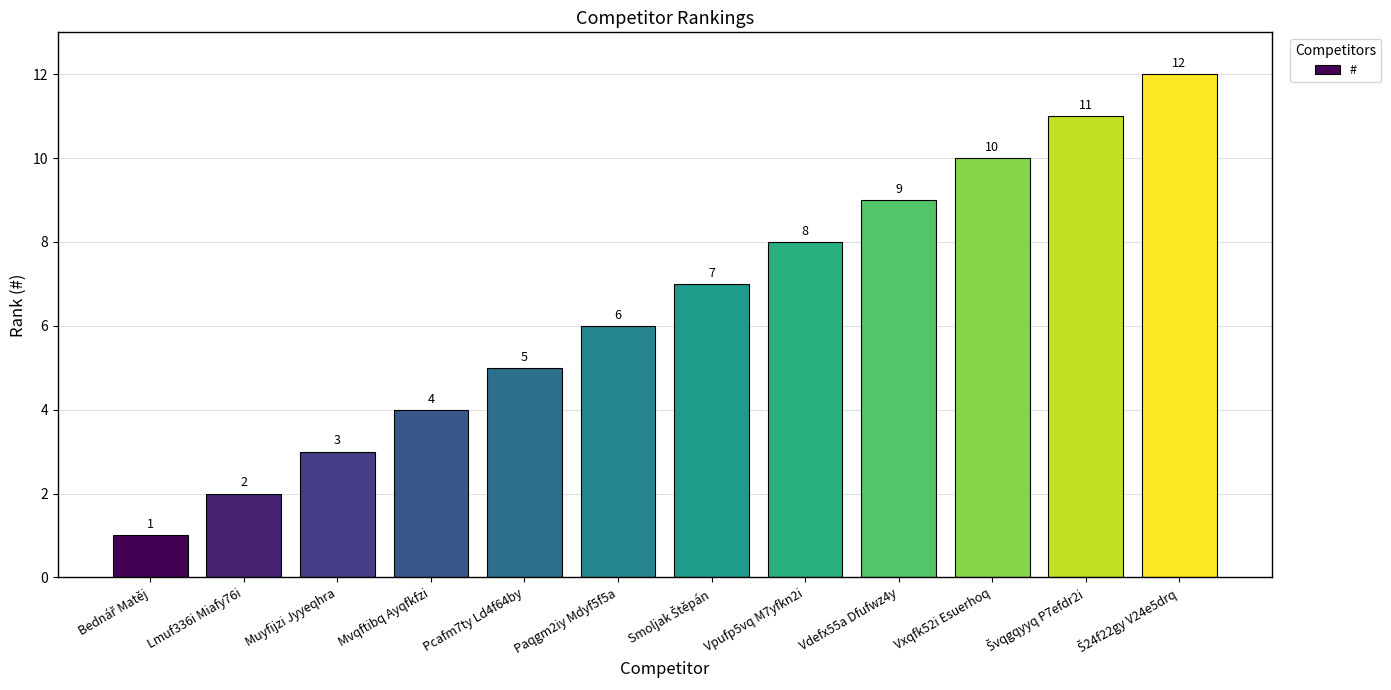

What is the maximum value shown in the chart?

12